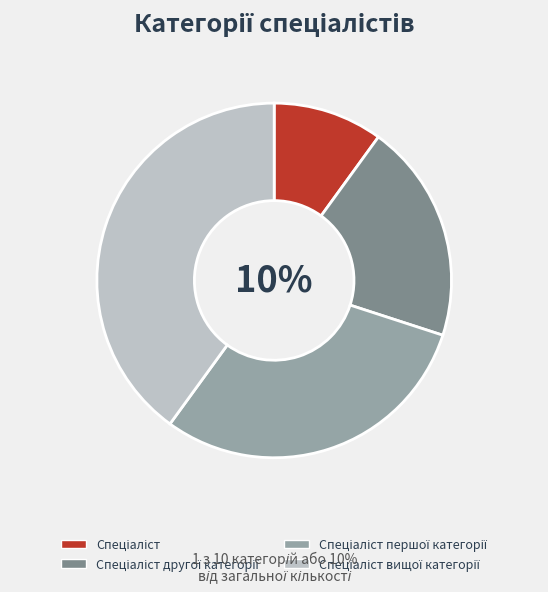

What is the largest slice in the pie chart?

Спеціаліст вищої категорії